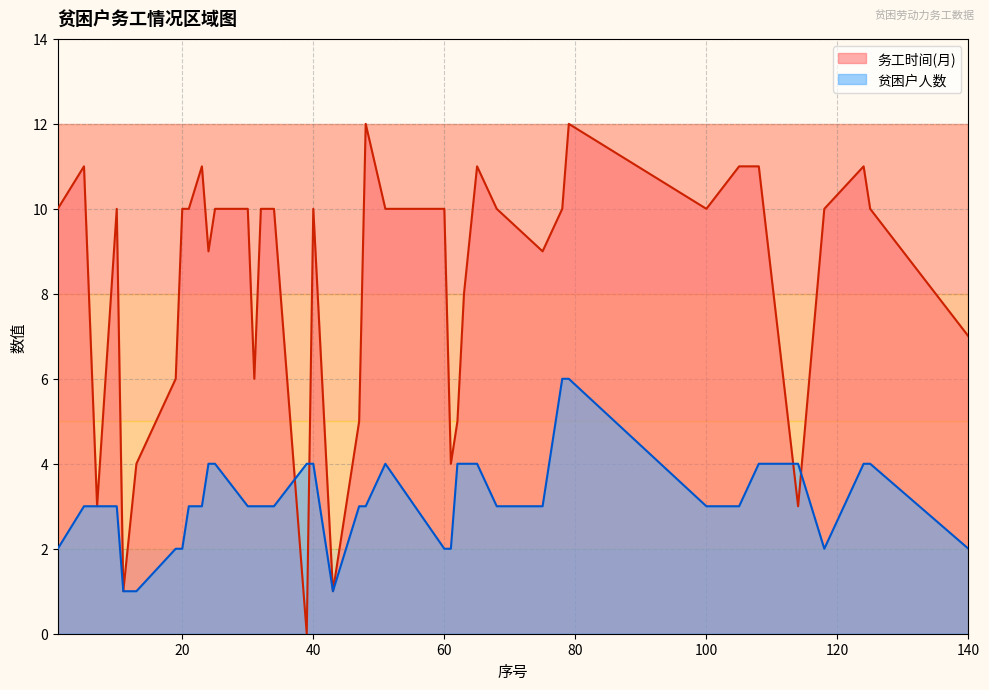

In 务工时间(月), how many points are higher than both neighbors (excluding endpoints)?

8